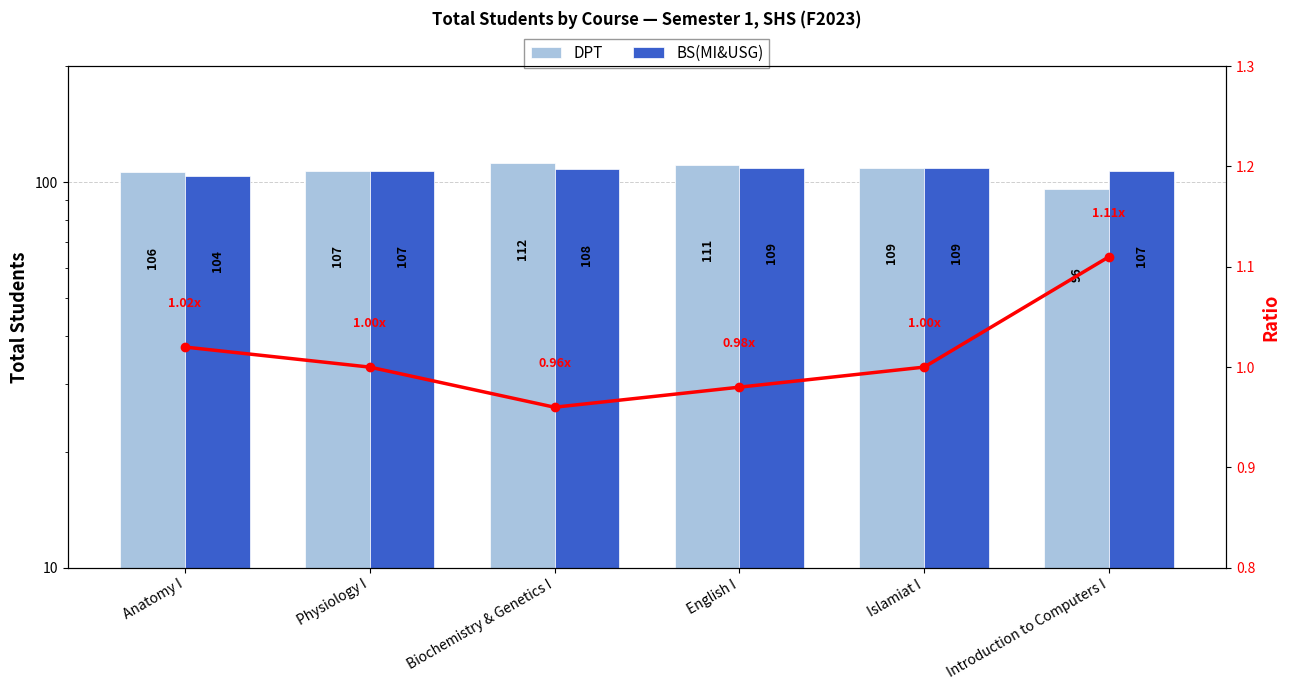

How many data points does each series have?

6